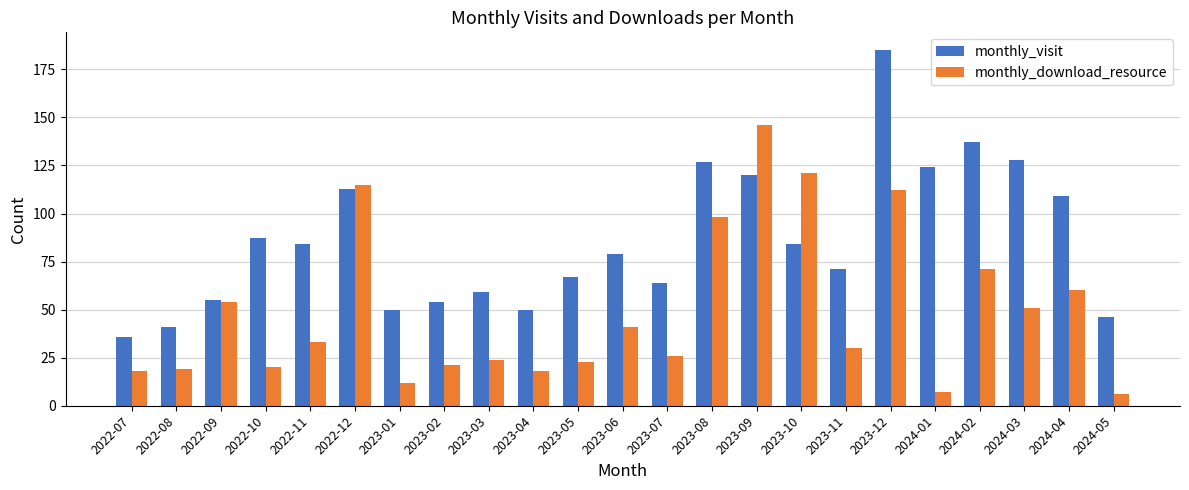

At which label is monthly_visit closest to 110?

2024-04